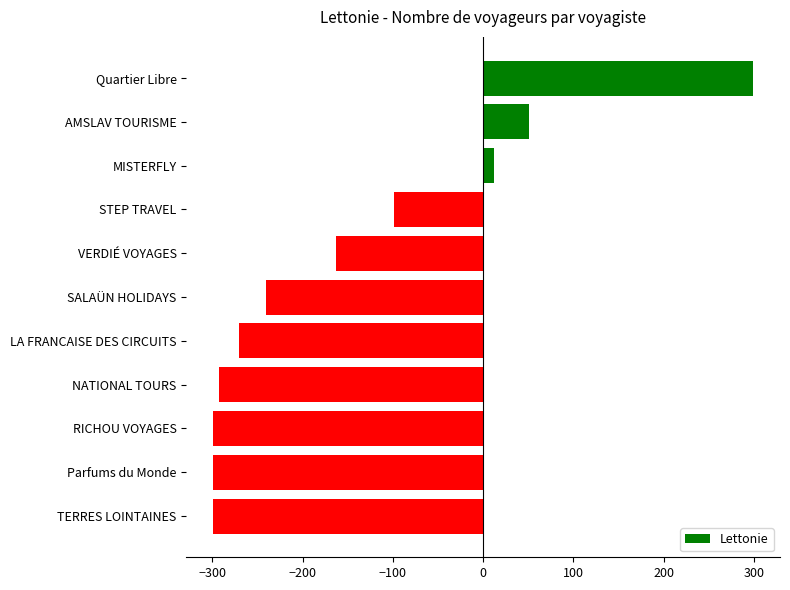

Is it true that the value at LA FRANCAISE DES CIRCUITS is -393?

False